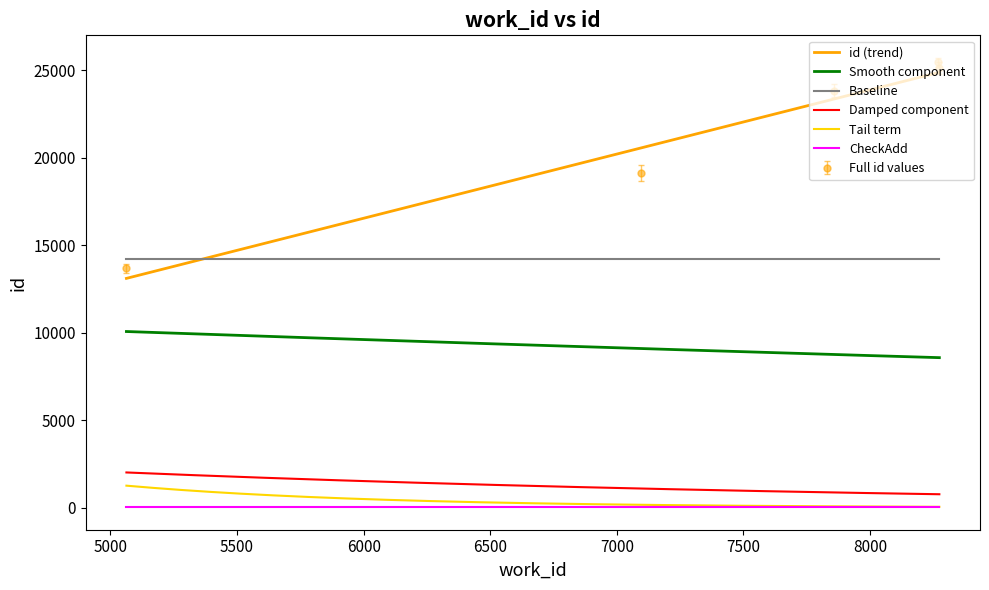

Which has a higher value, 7856 or 8270?

8270